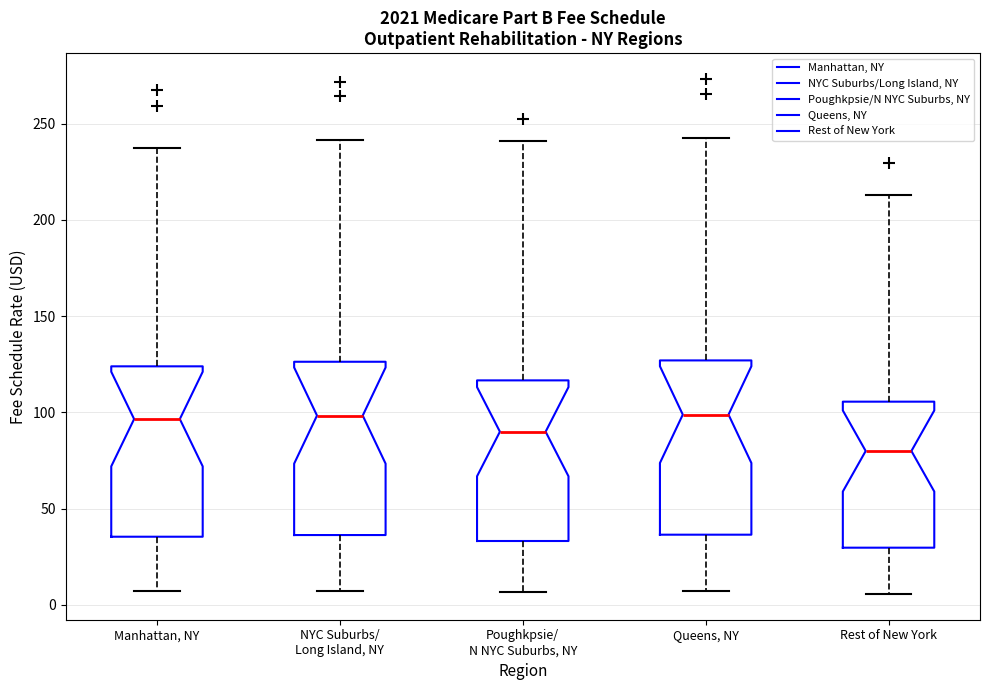

Reading left to right, read every box against the y-axis: the position of its median line, the range the box covers, and the ends of its whiskers. The values are not printed on the chart, so give them approximately, as read against the axis.

Manhattan, NY: median 95, box 35 to 125, whiskers 5 to 235
NYC Suburbs/ Long Island, NY: median 100, box 35 to 125, whiskers 5 to 240
Poughkpsie/ N NYC Suburbs, NY: median 90, box 35 to 115, whiskers 5 to 240
Queens, NY: median 100, box 35 to 125, whiskers 5 to 245
Rest of New York: median 80, box 30 to 105, whiskers 5 to 215